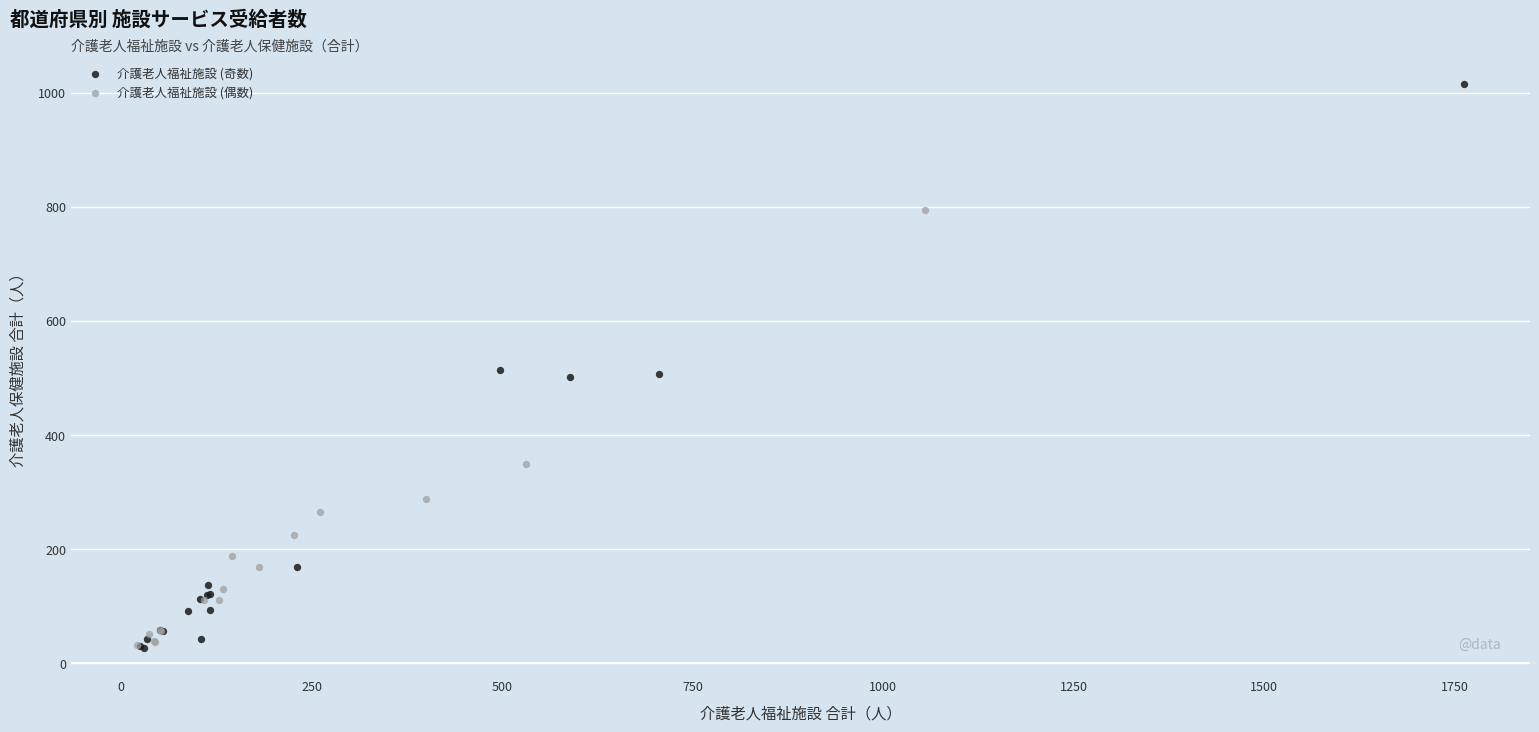

Which series contains the highest Y value?

介護老人福祉施設 (奇数)